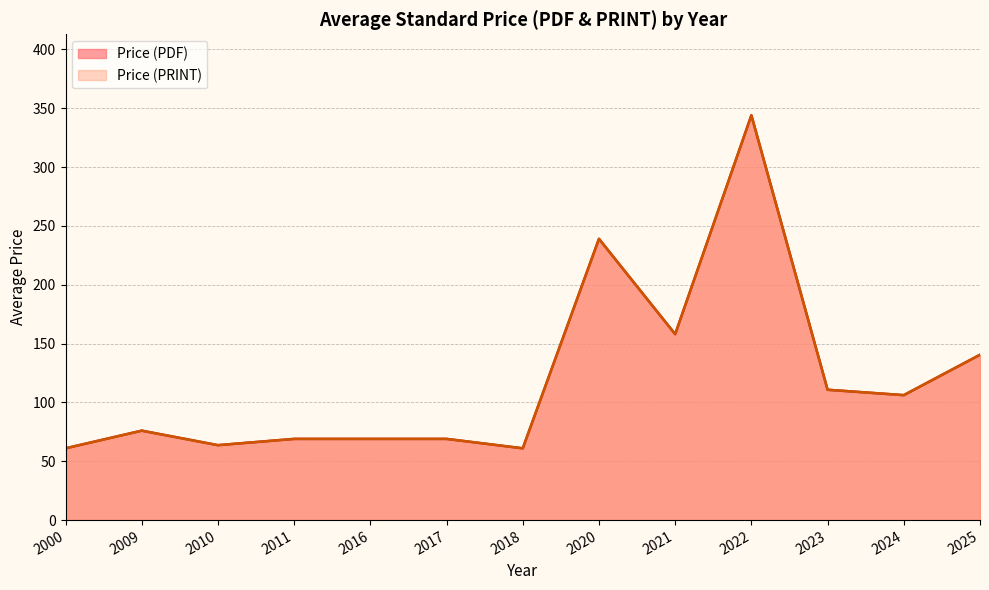

What is the total value across all series at 2016?

138.0